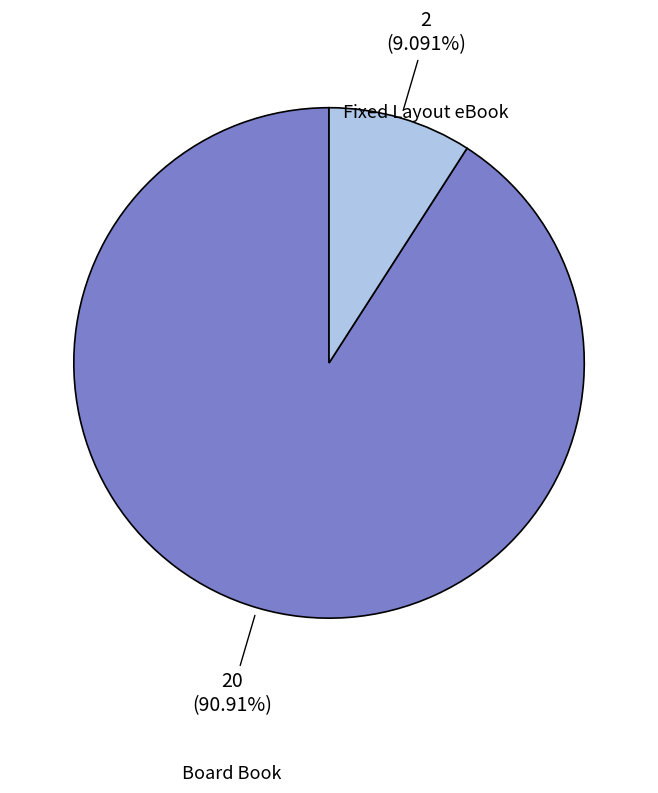

Does any single category account for the majority?

Yes